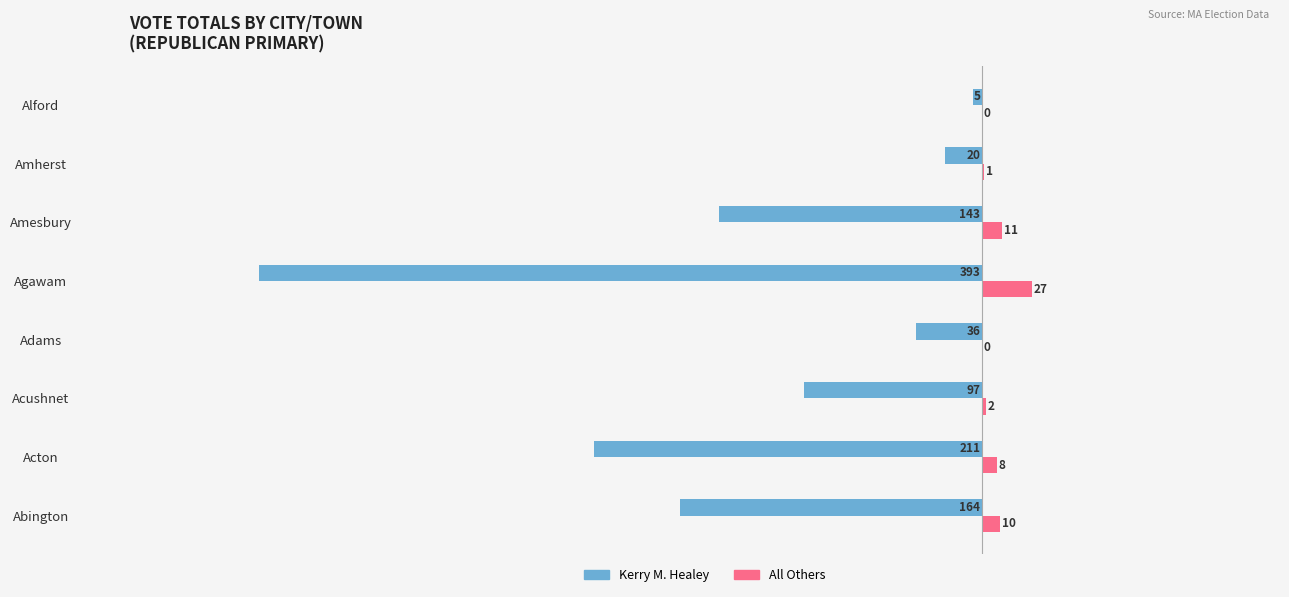

Which series changed the most between Acton and Acushnet?

Kerry M. Healey